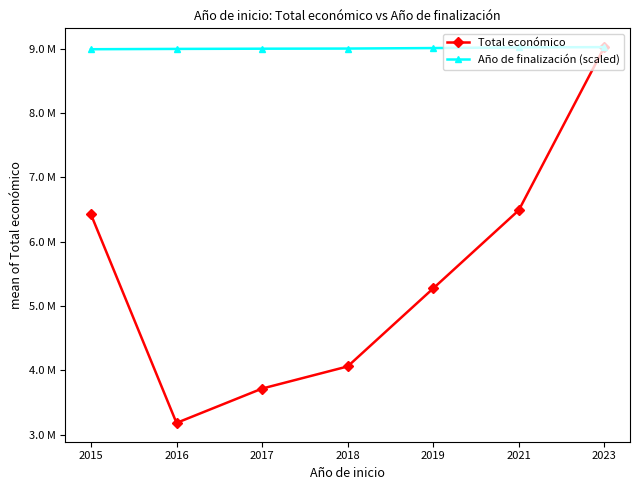

Rank the series at 2016 from lowest to highest value.

Total económico, Año de finalización (scaled)